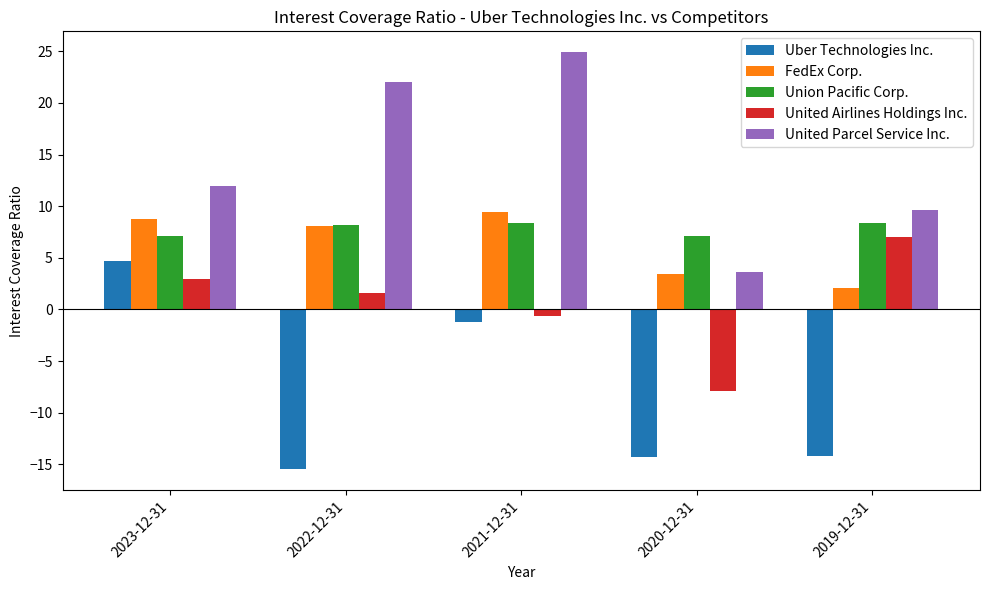

What is the label of the 2nd bar from the left?

2022-12-31